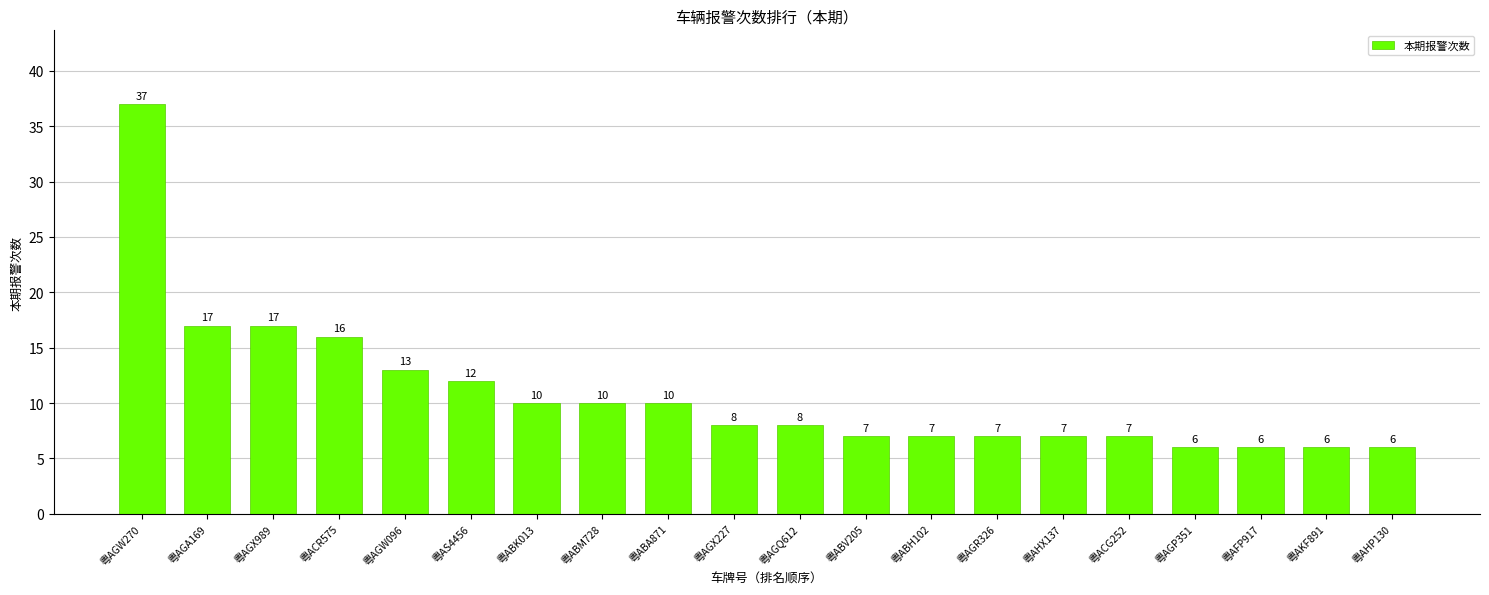

Reading left to right, what are all the values shown in this chart?

37	17	17	16	13	12	10	10	10	8	8	7	7	7	7	7	6	6	6	6